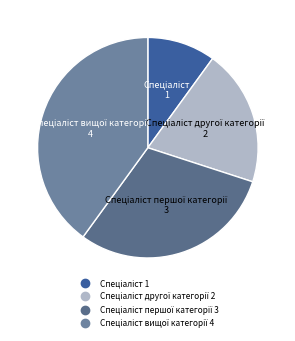

How many segments does this pie chart have?

4